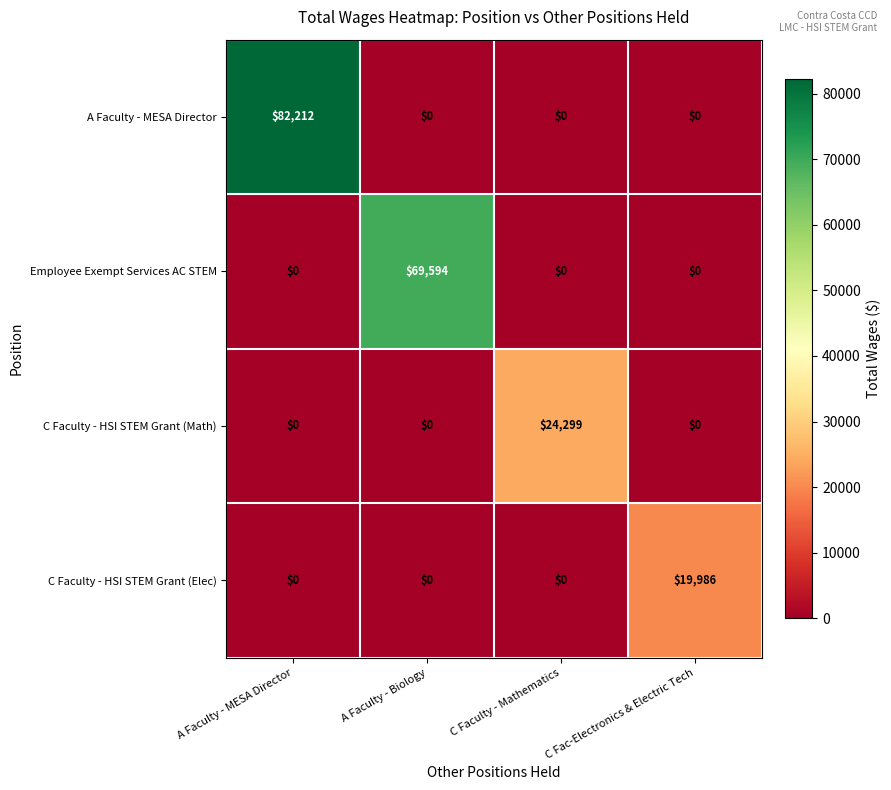

Count the A Faculty - MESA Director values in the range 0 to 82212.

4